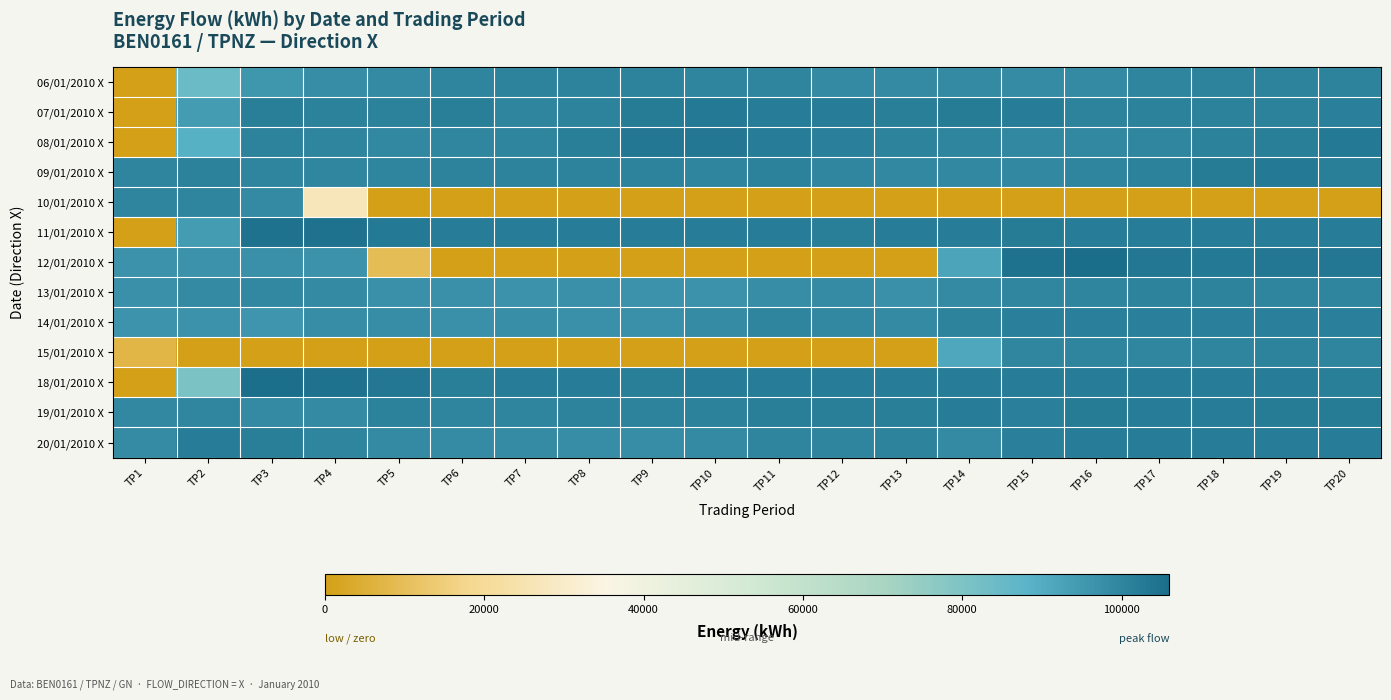

Rank the series by their maximum value, from highest to lowest.

12/01/2010 X, 18/01/2010 X, 11/01/2010 X, 08/01/2010 X, 07/01/2010 X, 09/01/2010 X, 19/01/2010 X, 20/01/2010 X, 14/01/2010 X, 06/01/2010 X, 15/01/2010 X, 13/01/2010 X, 10/01/2010 X